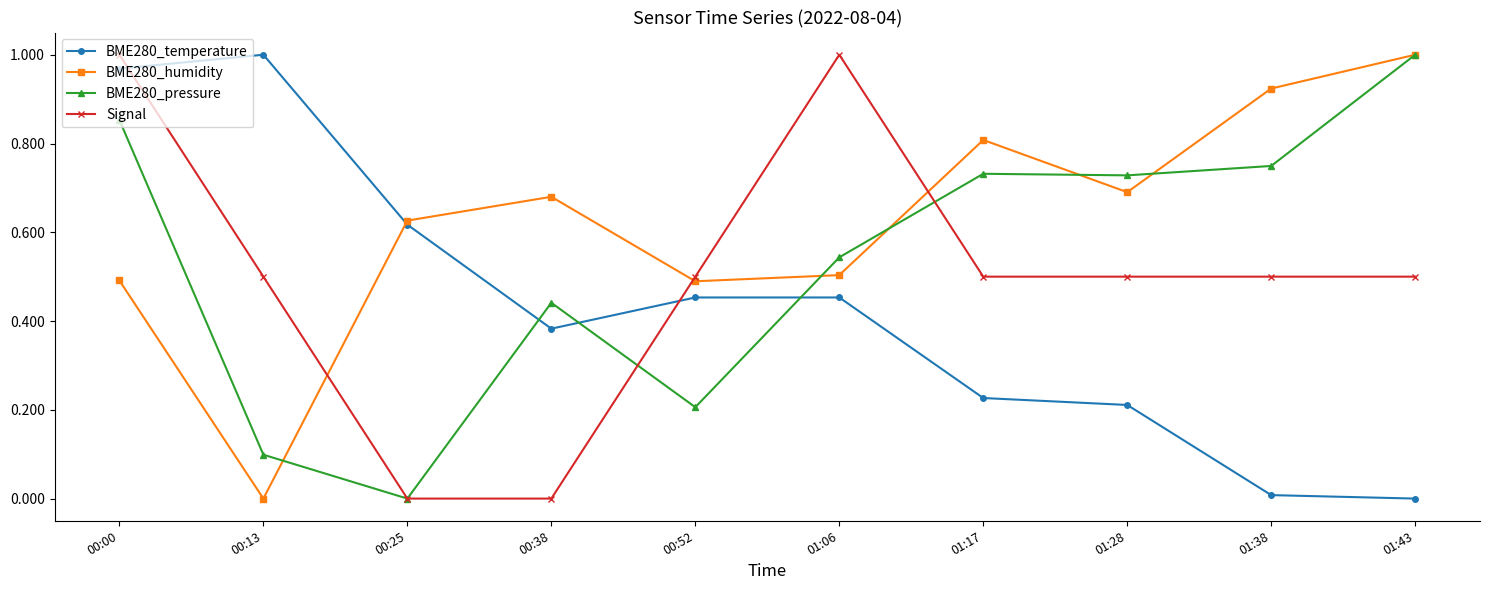

Between which two adjacent categories do BME280_temperature and BME280_pressure first intersect?

00:25 and 00:38